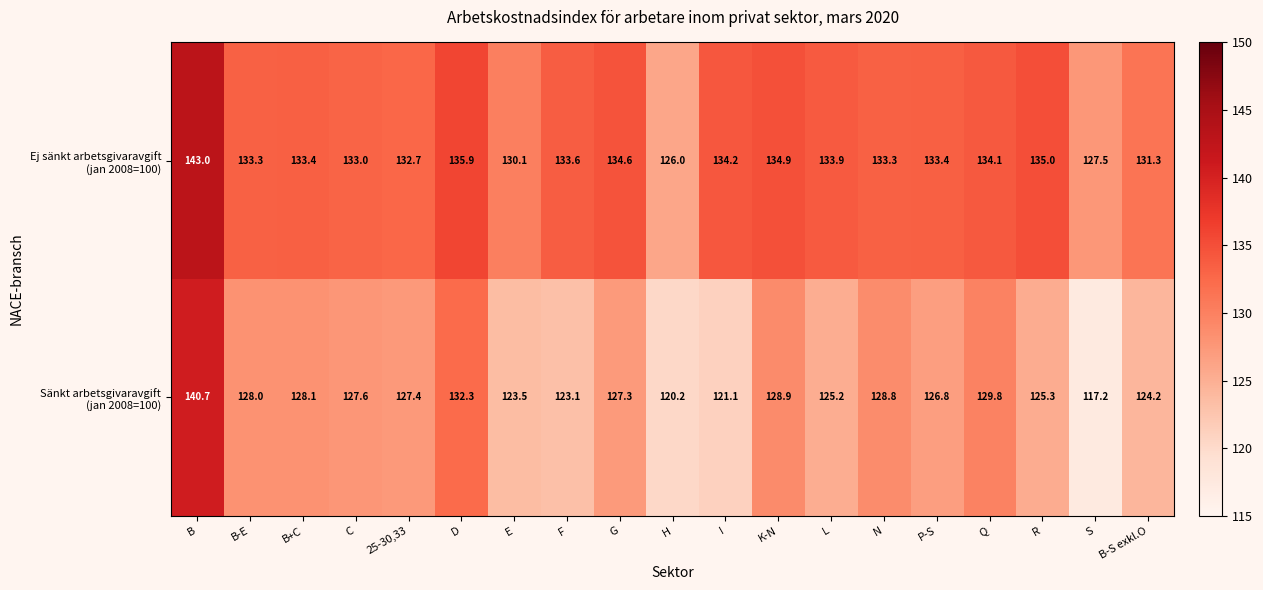

What is the spread (max minus min) of values at K-N?

6.0